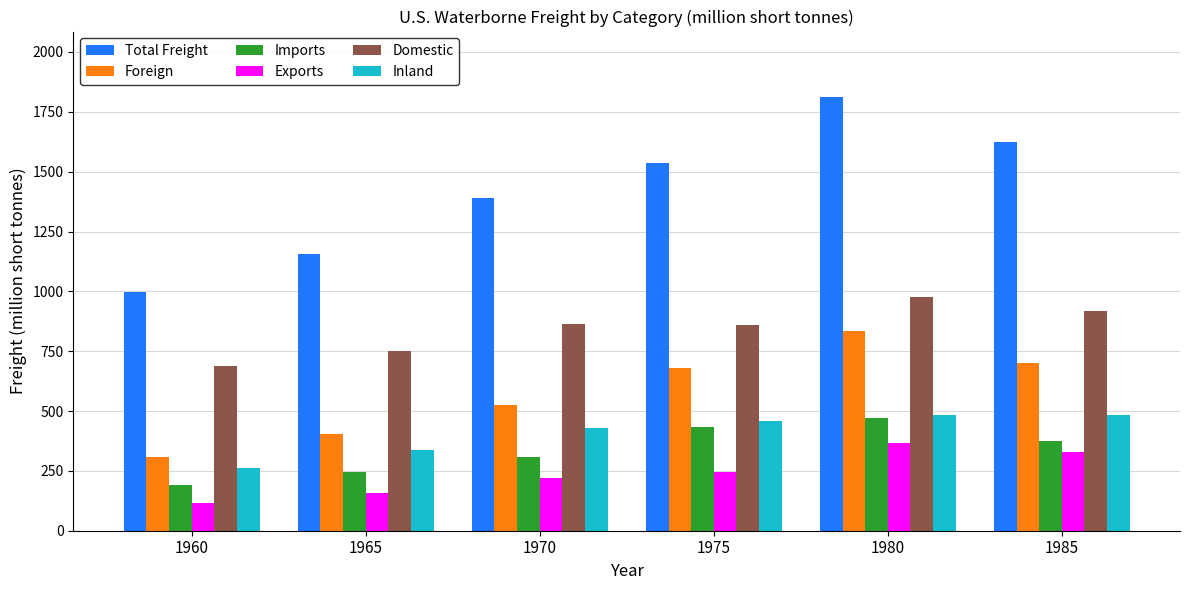

How many distinct data groups are displayed?

6